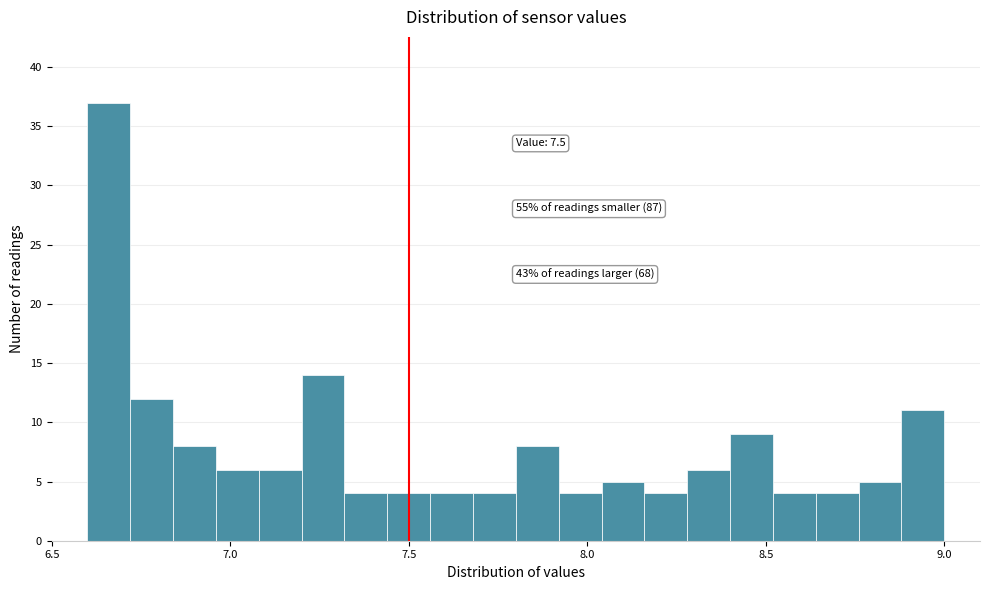

Read against the x-axis, roughly where is the centre of the tallest bar?

6.65